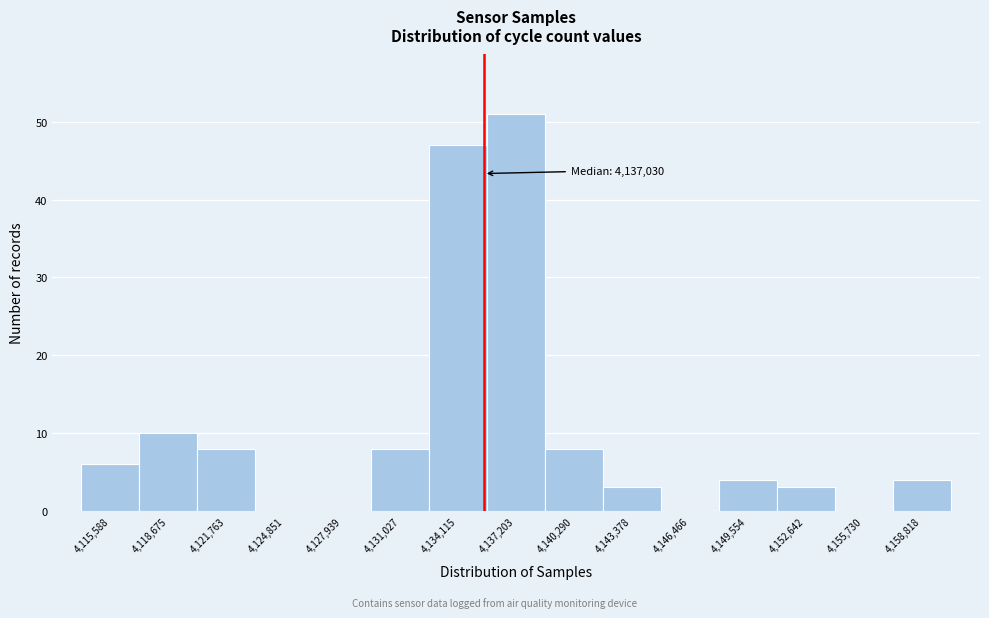

Reading left to right, what are all the values shown in this chart?

4,115,588=6	4,118,675=10	4,121,763=8	4,124,851=0	4,127,939=0	4,131,027=8	4,134,115=47	4,137,203=51	4,140,290=8	4,143,378=3	4,146,466=0	4,149,554=4	4,152,642=3	4,155,730=0	4,158,818=4